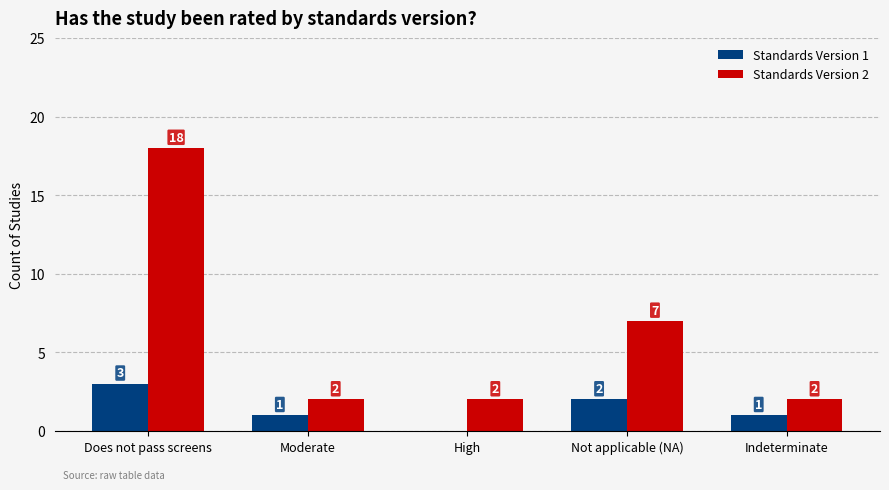

At which category is the sum across all series the highest?

Does not pass screens